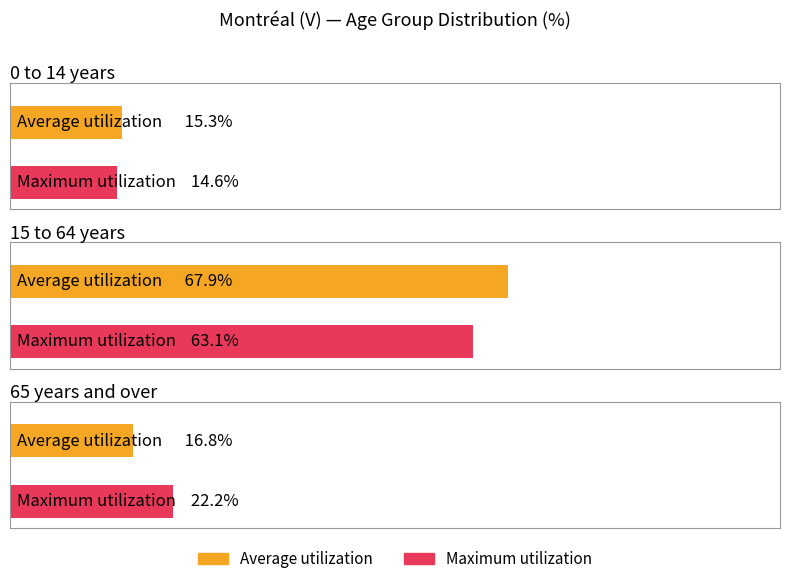

What is the label of the 3rd bar from the left?

65 years and over